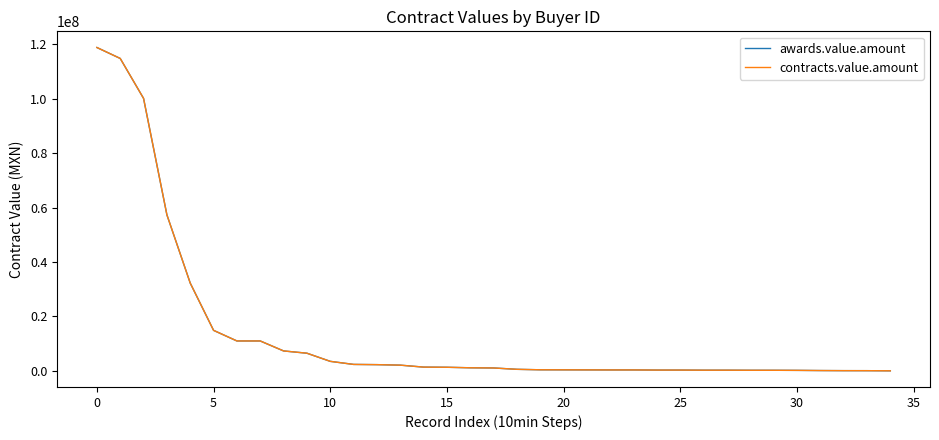

Which series has the largest total across all categories?

awards.value.amount